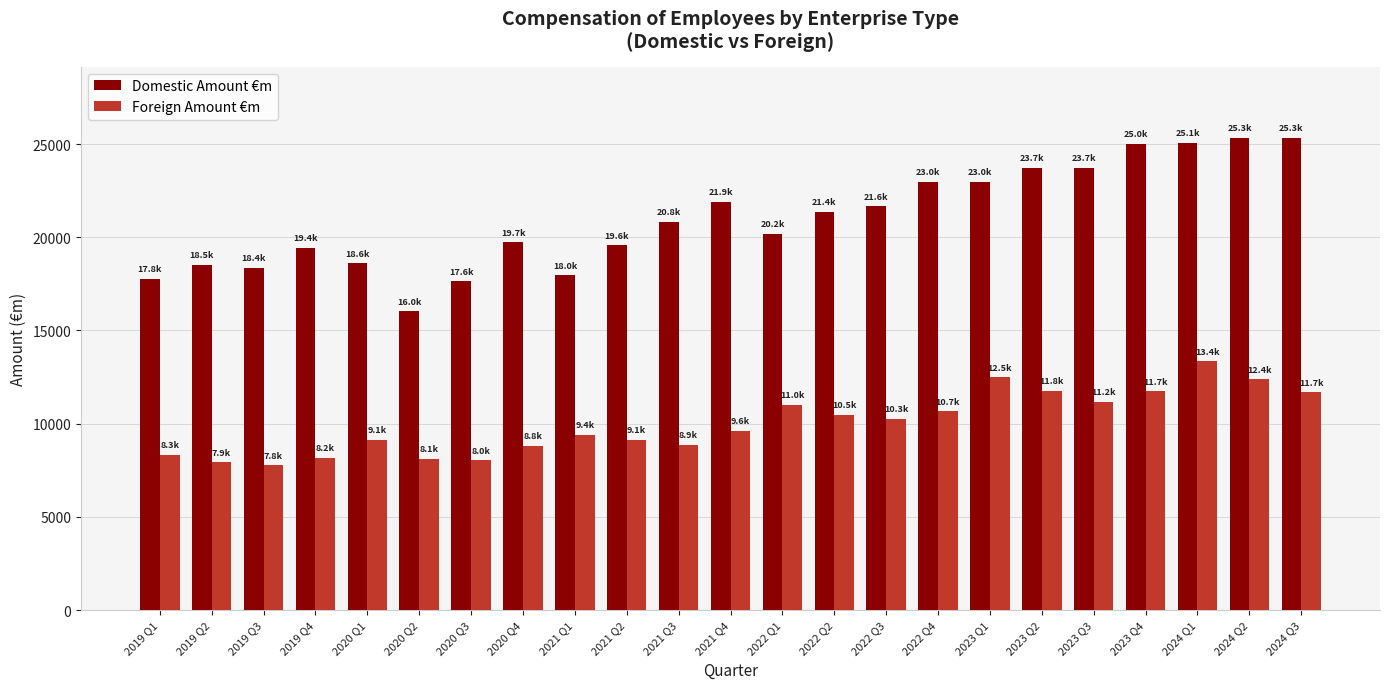

What is the highest value of the Foreign Amount €m series?

13353.8